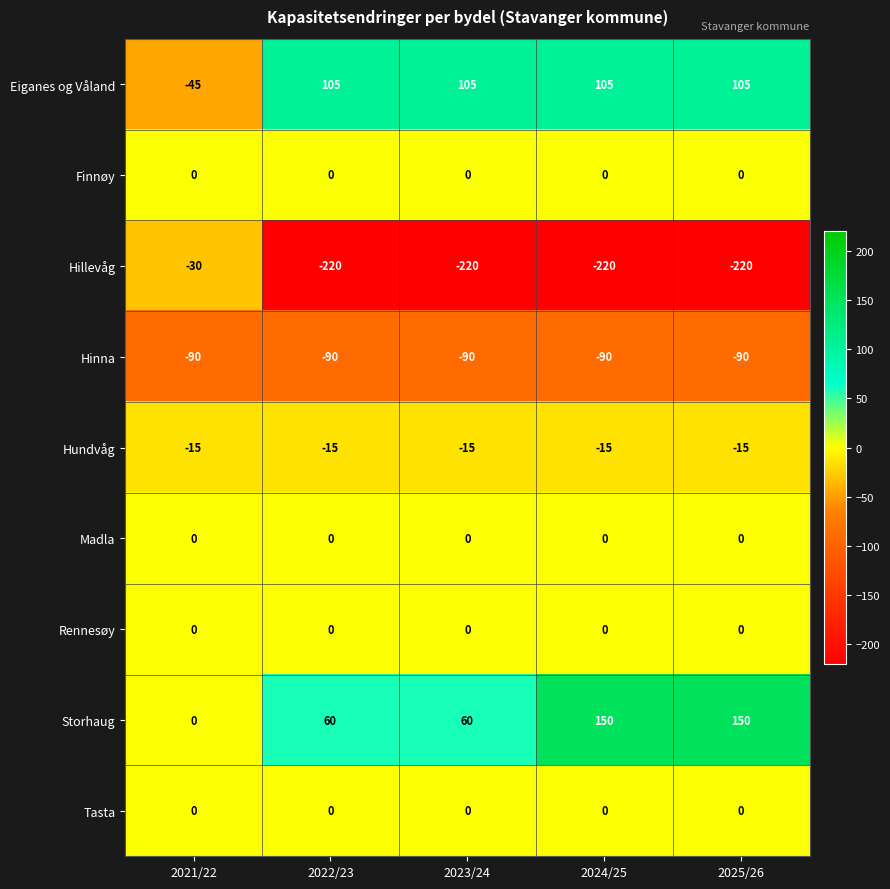

Is it true that Hinna equals -90 at 2024/25?

True